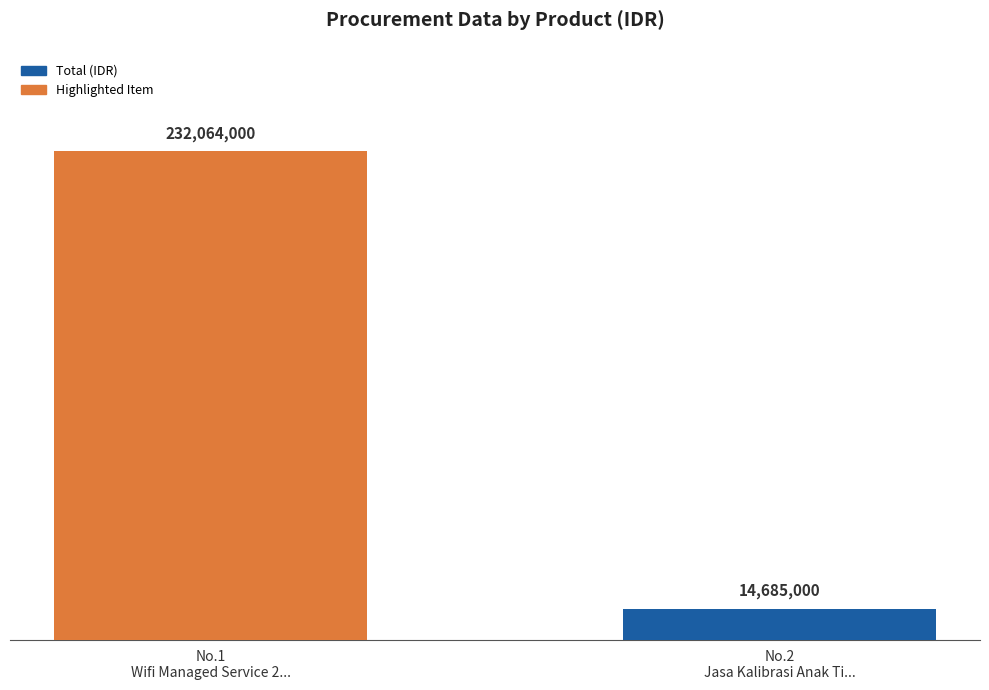

Reading left to right, extract all data points from this chart.

232064000	14685000